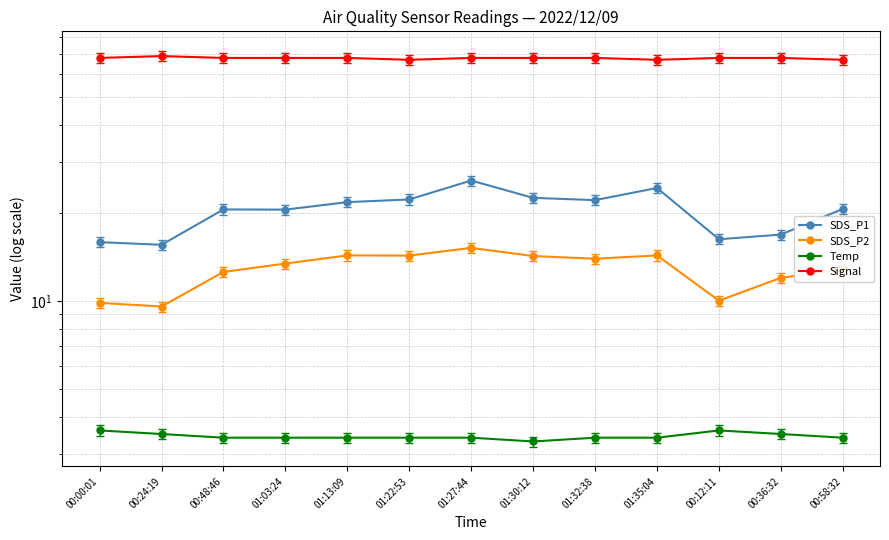

What value does the SDS_P1 series have at 00:00:01?

15.9